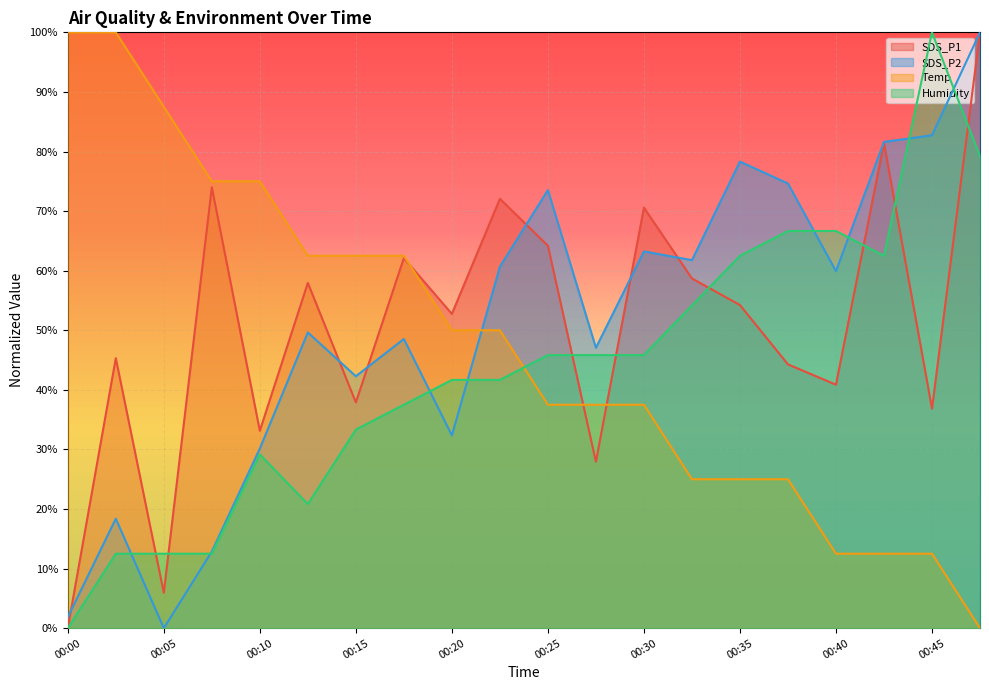

What are all the series names shown in the legend?

SDS_P1, SDS_P2, Temp, Humidity